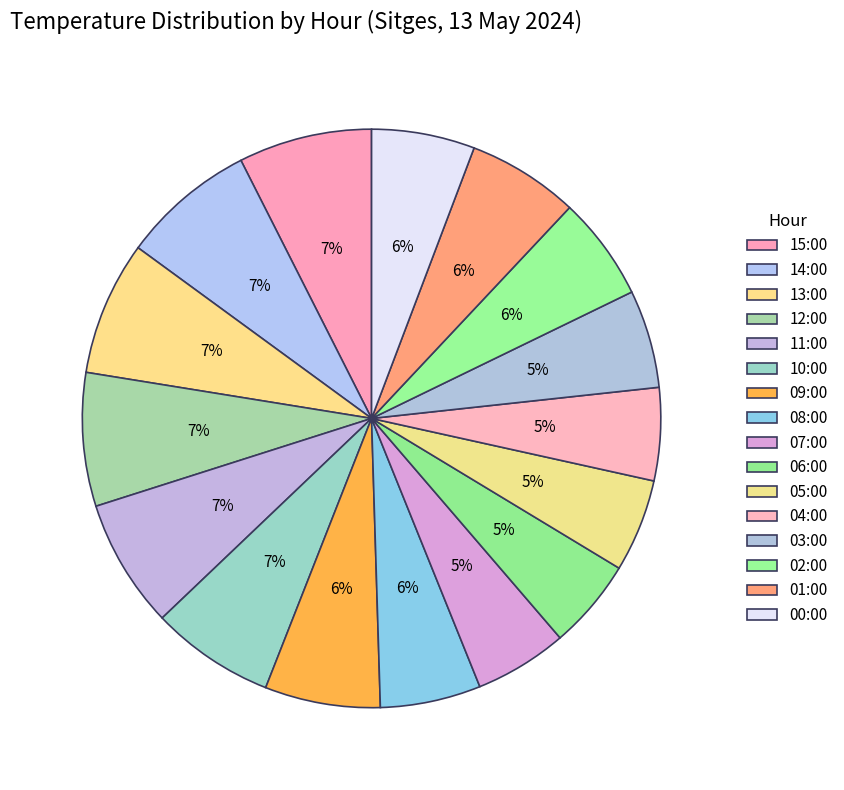

To the nearest percent, what portion does 14:00 represent?

7%